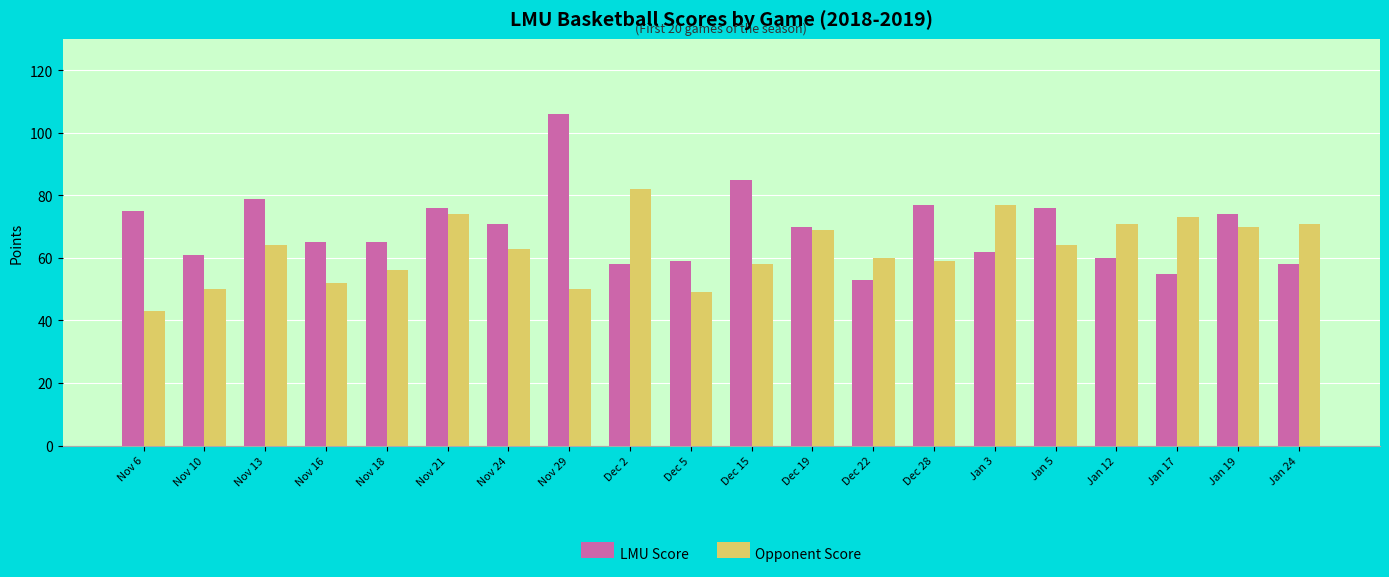

List the series in order of their peak value, lowest first.

Opponent Score, LMU Score